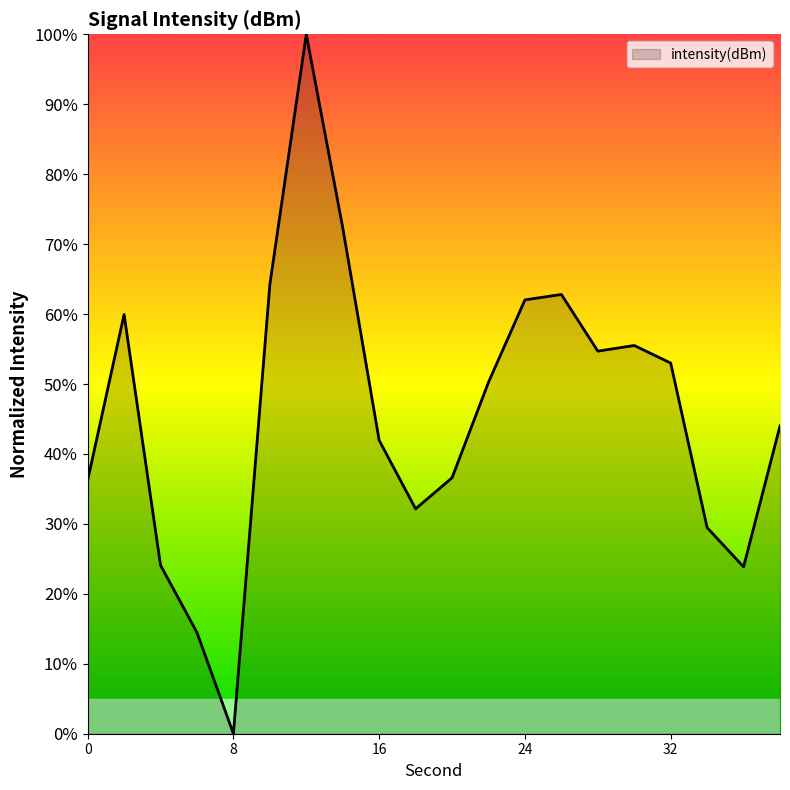

What is the greatest value displayed?

100.0